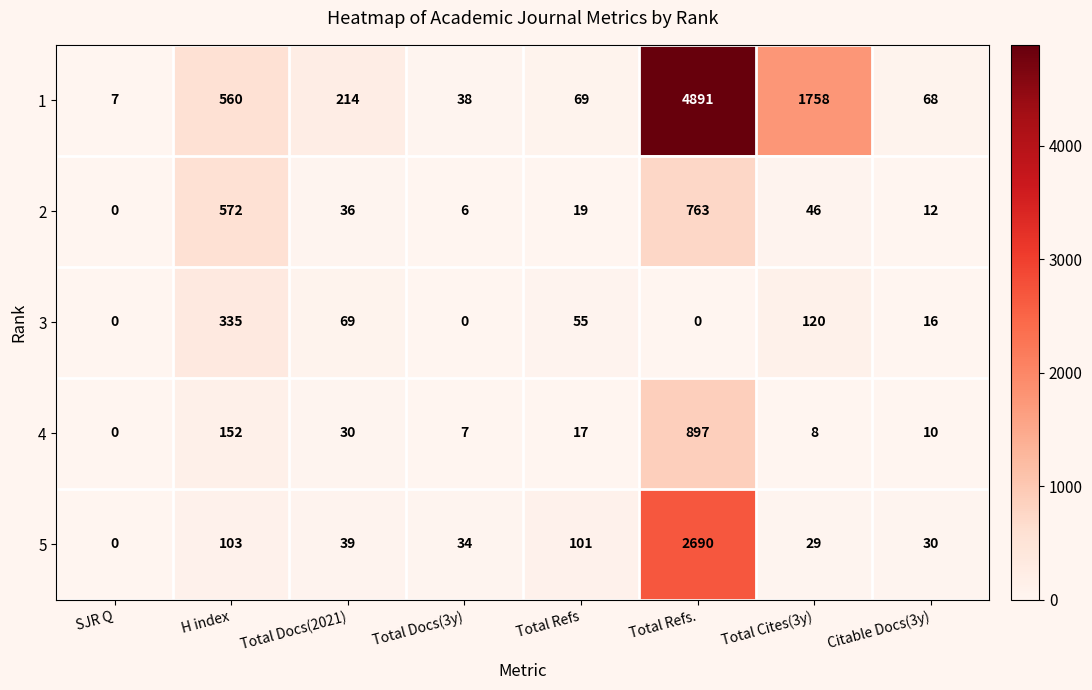

Is the value of 4 at Citable Docs(3y) greater than the value of 5 at Total Refs?

No